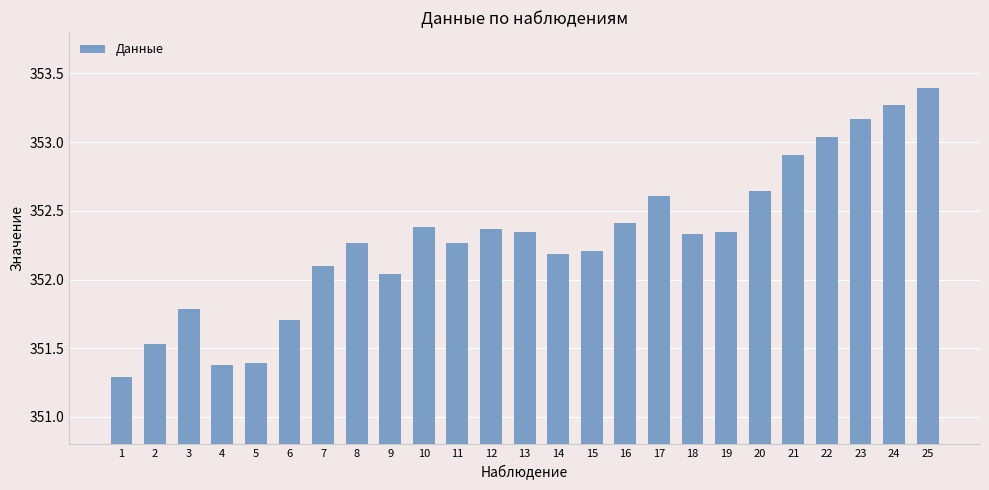

What is the difference between the second highest and minimum values?

2.0